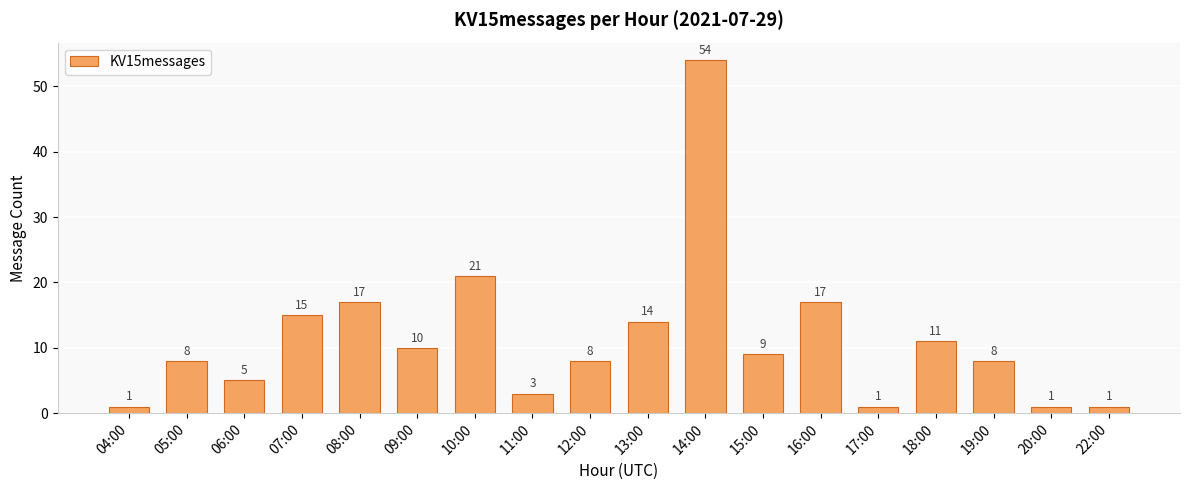

The chart shows a value of 3 at 11:00. True or false?

True